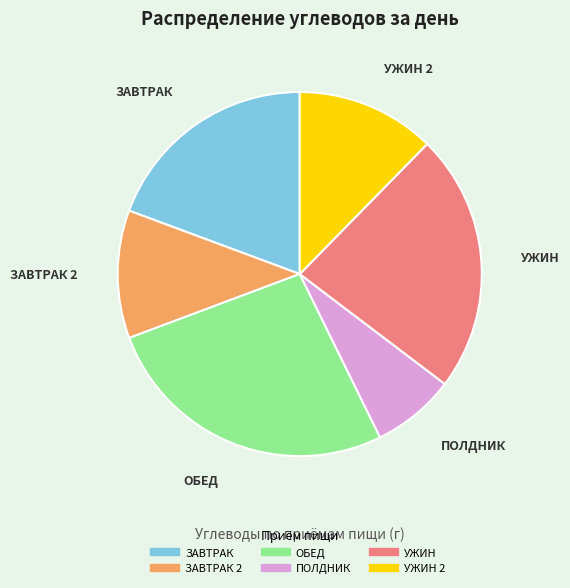

Is there any slice that represents more than half of the pie?

No